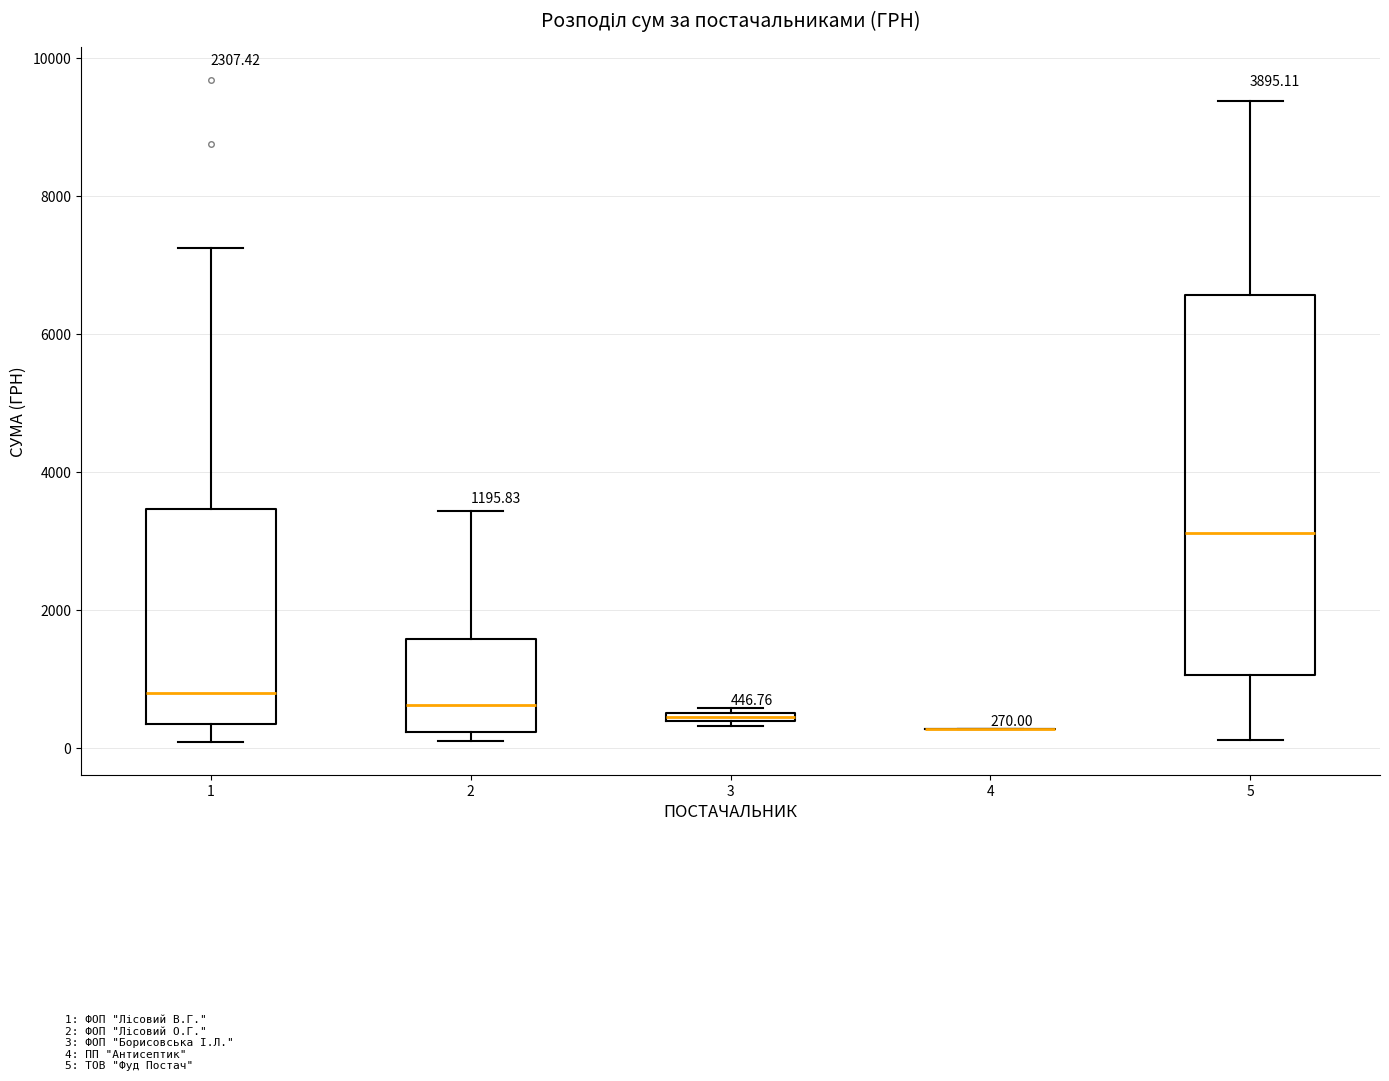

Comparing the boxes themselves (not the whiskers), which one is the tallest?

5